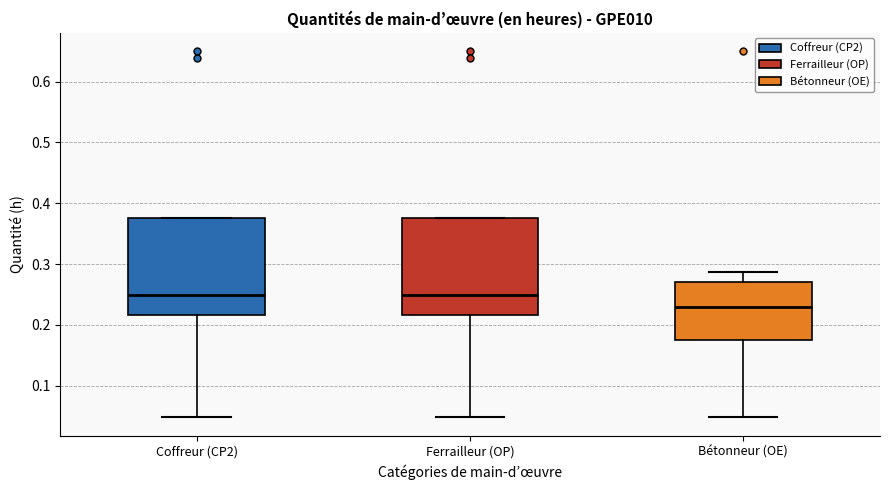

Reading left to right, read every box against the y-axis: the position of its median line, the range the box covers, and the ends of its whiskers. The values are not printed on the chart, so give them approximately, as read against the axis.

Coffreur (CP2): median 0.25, box 0.22 to 0.38, whiskers 0.05 to 0.38
Ferrailleur (OP): median 0.25, box 0.22 to 0.38, whiskers 0.05 to 0.38
Bétonneur (OE): median 0.23, box 0.17 to 0.27, whiskers 0.05 to 0.29